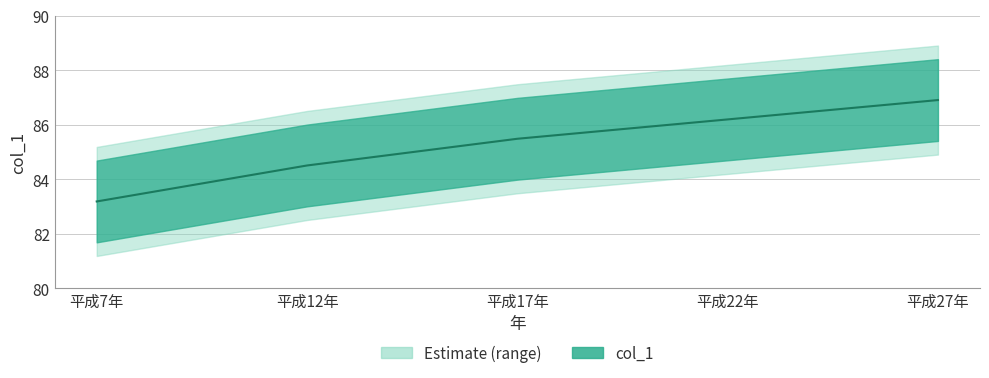

True or false: the data shows 56.8 at 平成17年.

False